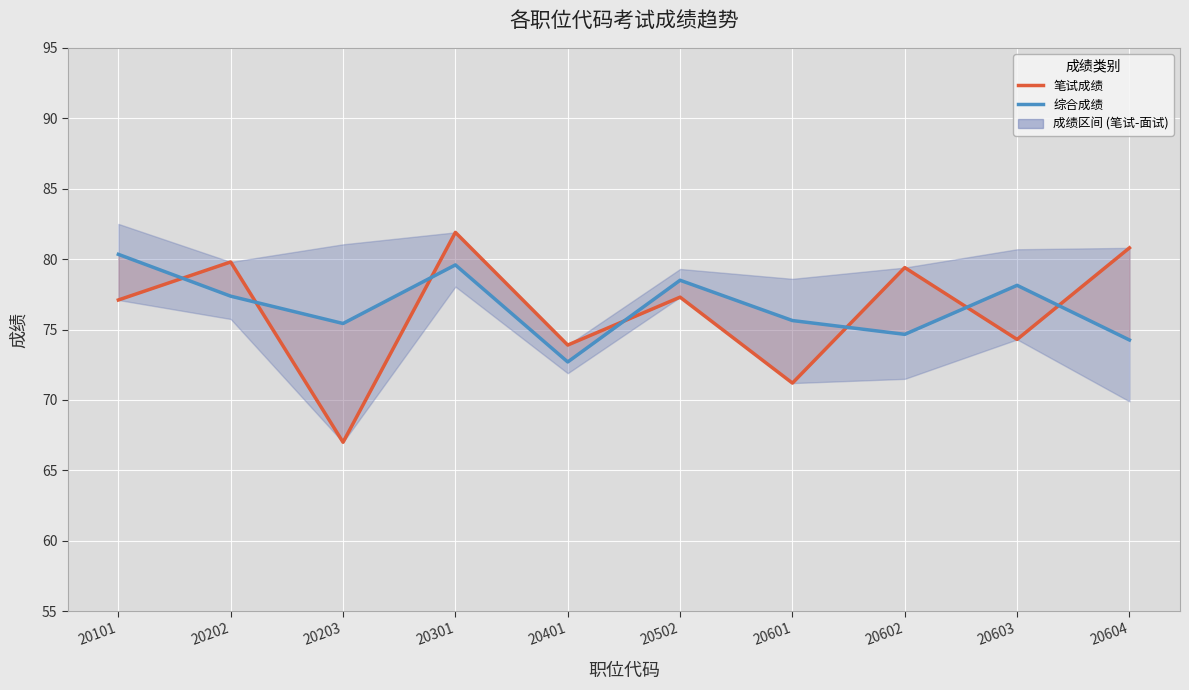

Rank the series by their average value, from lowest to highest.

笔试成绩, 综合成绩